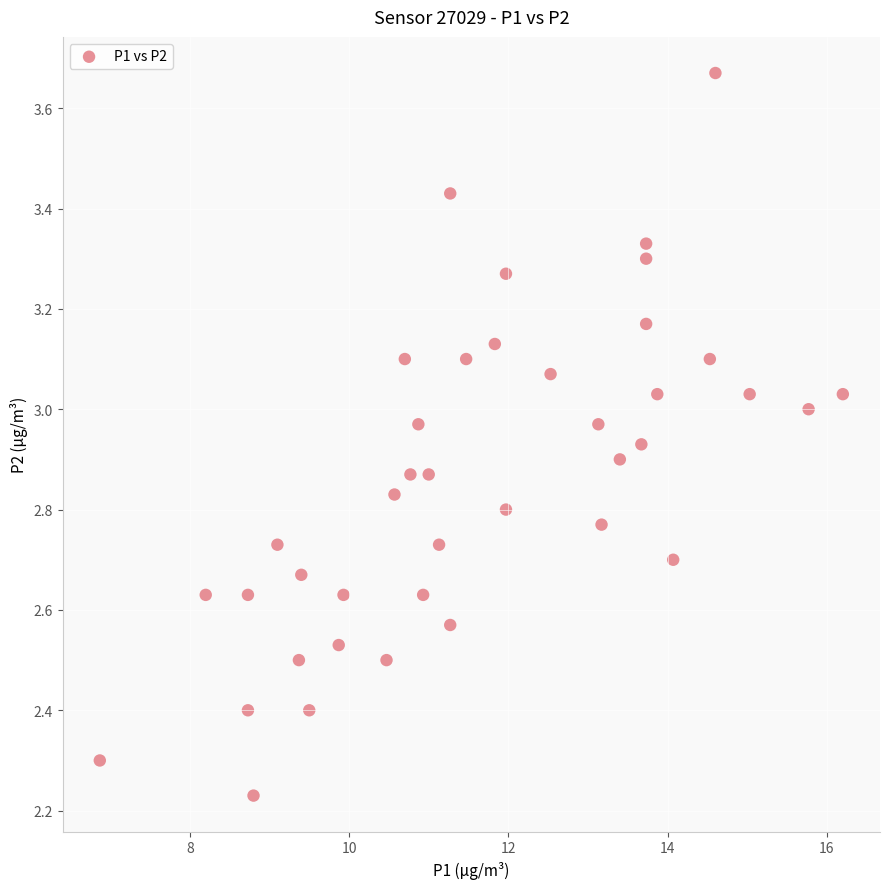

What is the range of X values (max minus min)?

9.3